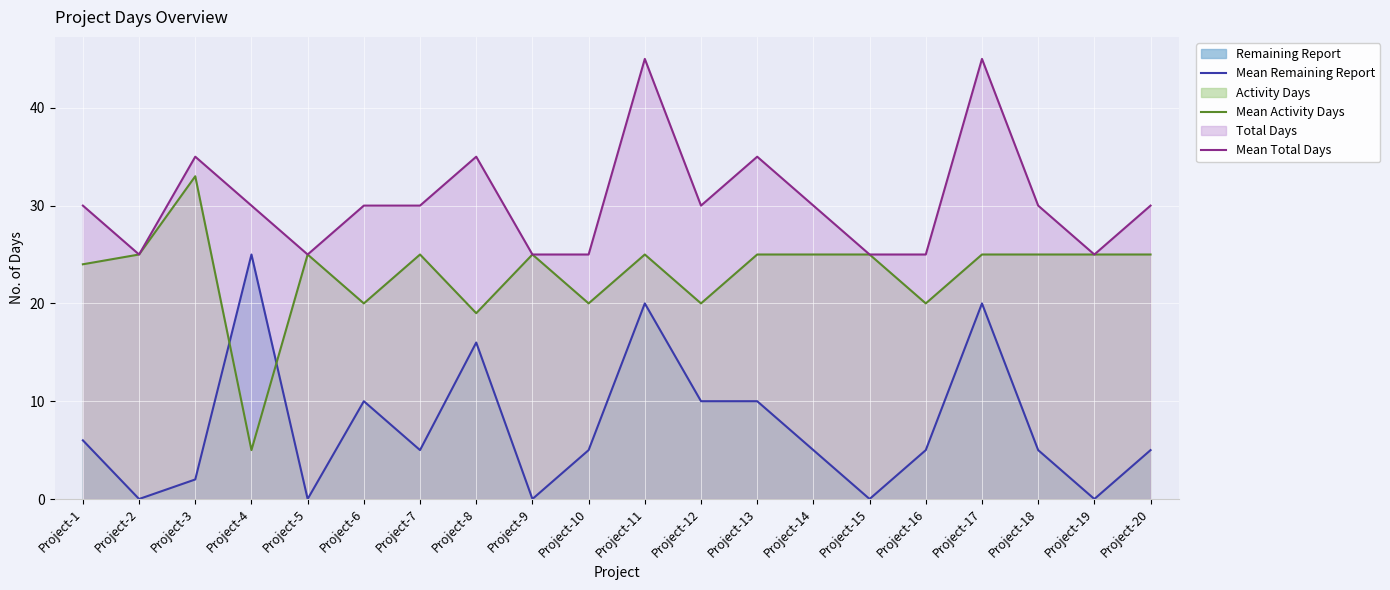

Which series has the largest total across all categories?

Mean Total Days